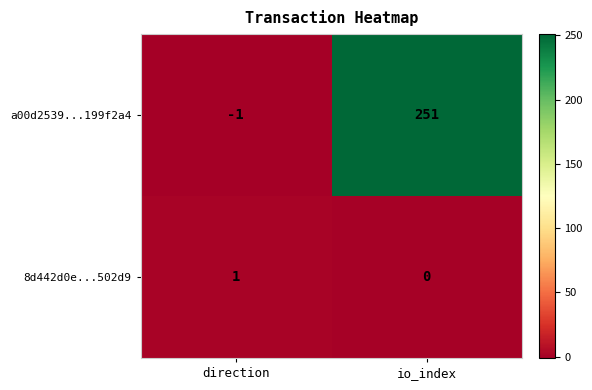

Is the value of a00d2539...199f2a4 at direction greater than the value of 8d442d0e...502d9 at io_index?

No